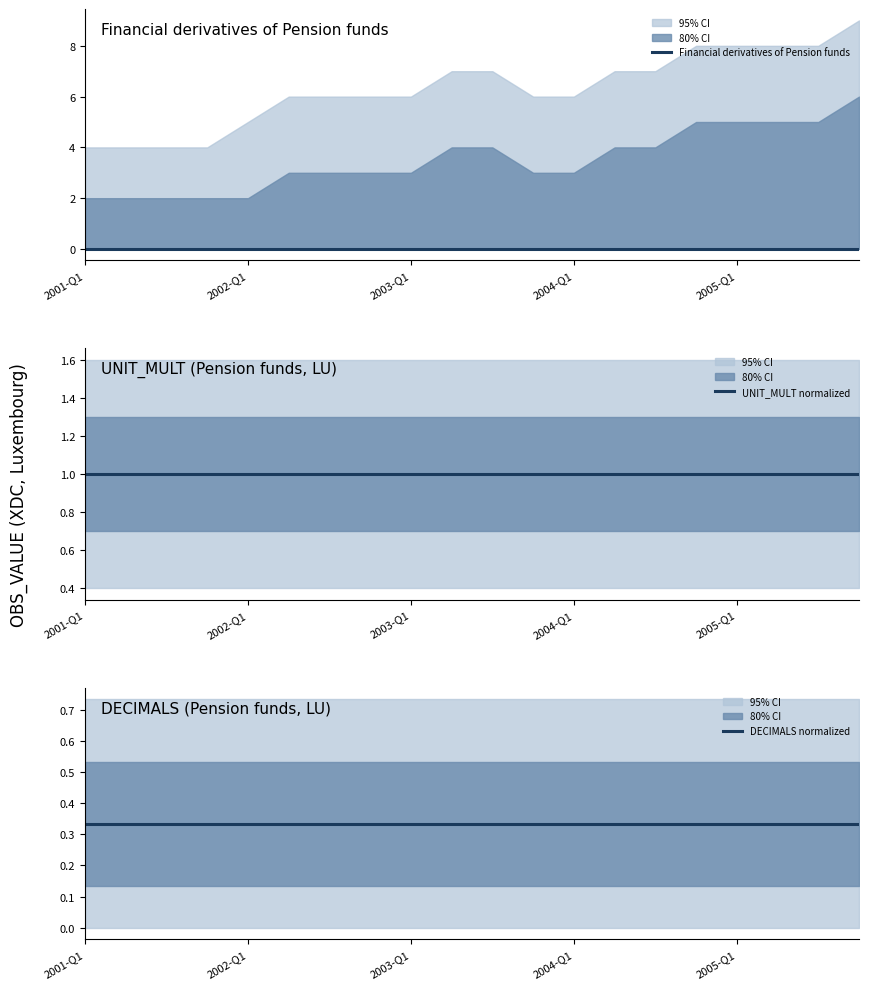

The UNIT_MULT normalized series shows 0.6 at 11. True or false?

False